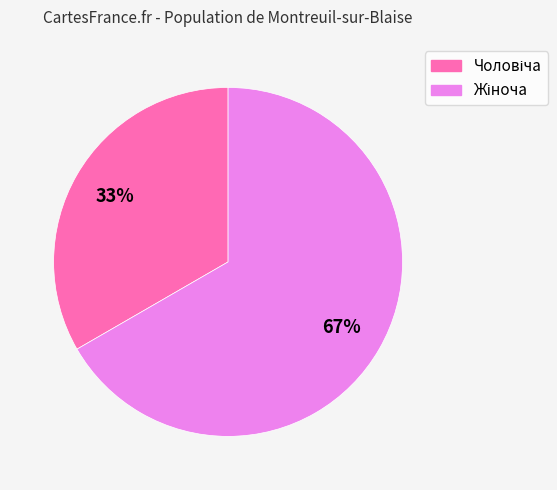

Is there any slice that represents more than half of the pie?

Yes